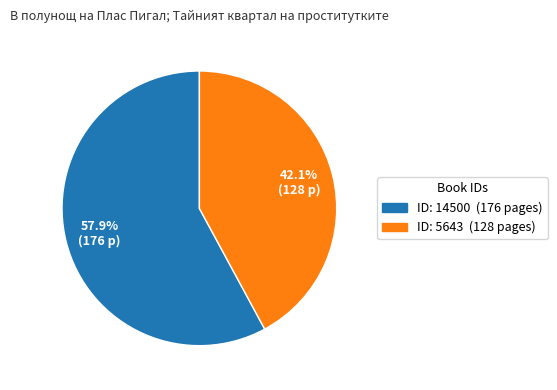

Which slice represents more than half of the pie?

ID: 14500 (176 pages)